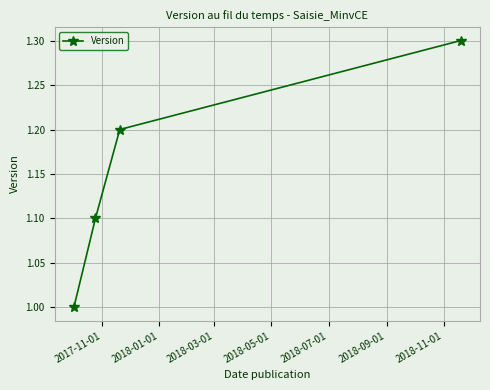

What is the greatest value displayed?

1.3